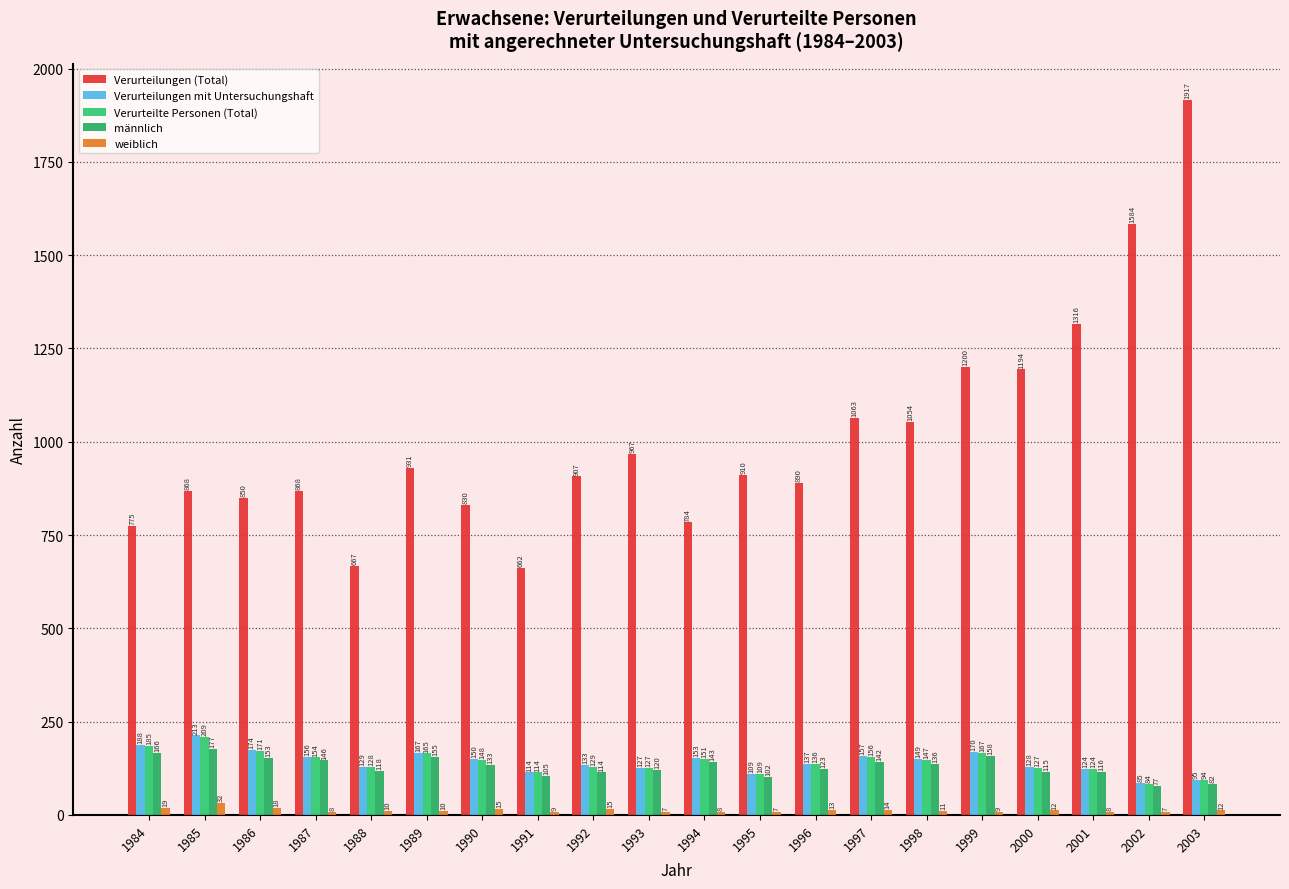

How many data points does each series have?

20